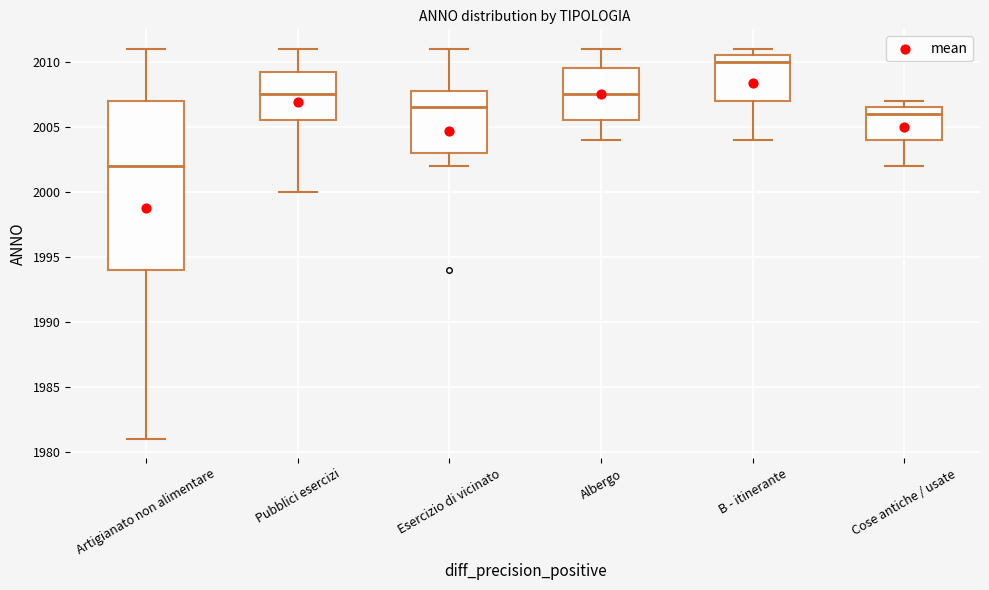

Reading left to right, read every box against the y-axis: the position of its median line, the range the box covers, and the ends of its whiskers. The values are not printed on the chart, so give them approximately, as read against the axis.

Artigianato non alimentare: median 2002.0, box 1994.0 to 2007.0, whiskers 1981.0 to 2011.0
Pubblici esercizi: median 2007.5, box 2005.5 to 2009.5, whiskers 2000.0 to 2011.0
Esercizio di vicinato: median 2006.5, box 2003.0 to 2008.0, whiskers 2002.0 to 2011.0
Albergo: median 2007.5, box 2005.5 to 2009.5, whiskers 2004.0 to 2011.0
B - itinerante: median 2010.0, box 2007.0 to 2010.5, whiskers 2004.0 to 2011.0
Cose antiche / usate: median 2006.0, box 2004.0 to 2006.5, whiskers 2002.0 to 2007.0